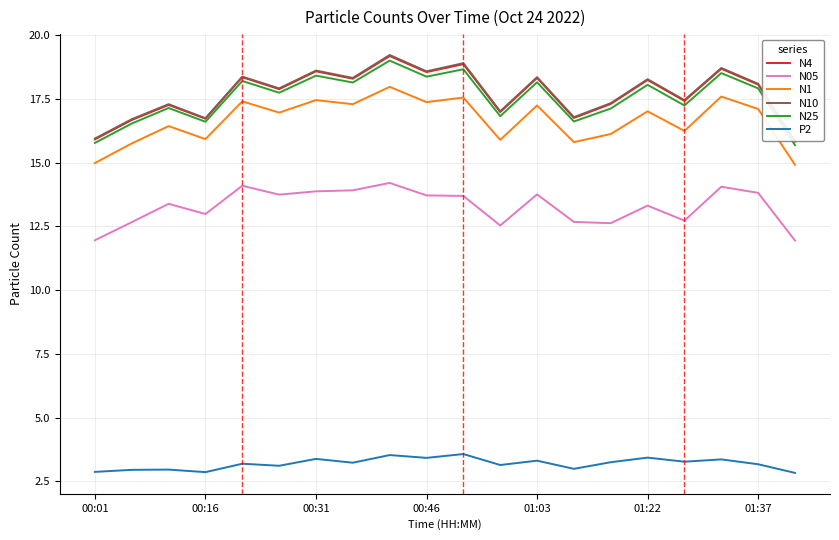

True or false: N05 and N1 cross at least once.

False